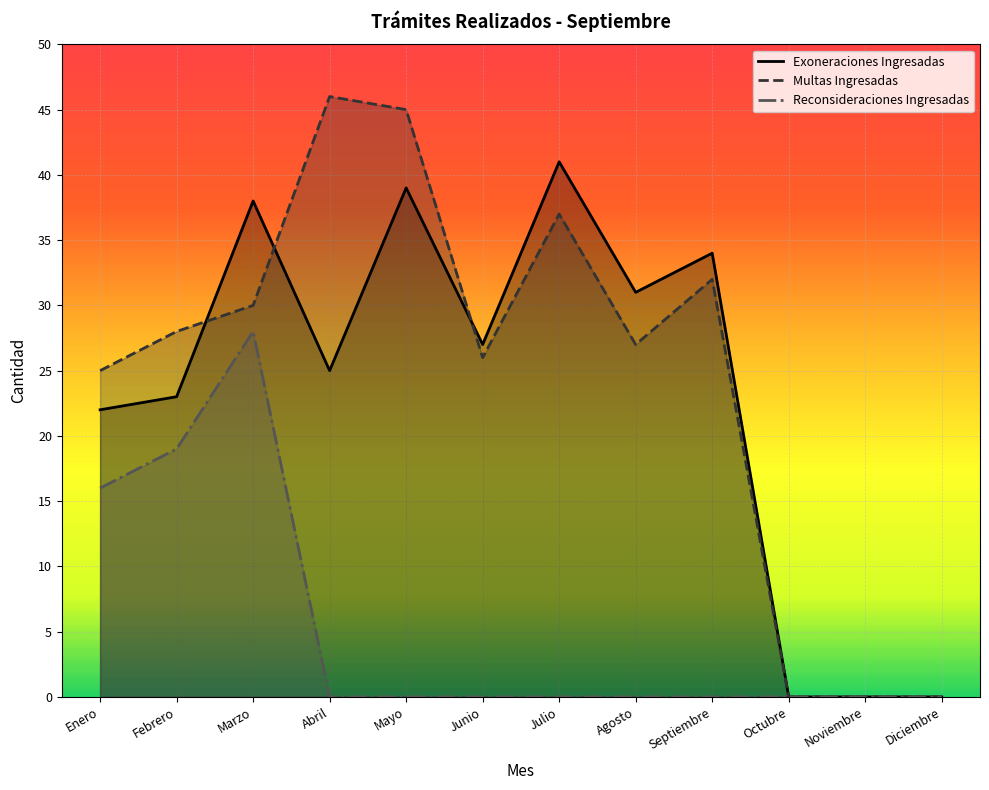

The value of Reconsideraciones Ingresadas at Enero is 23. True or false?

False